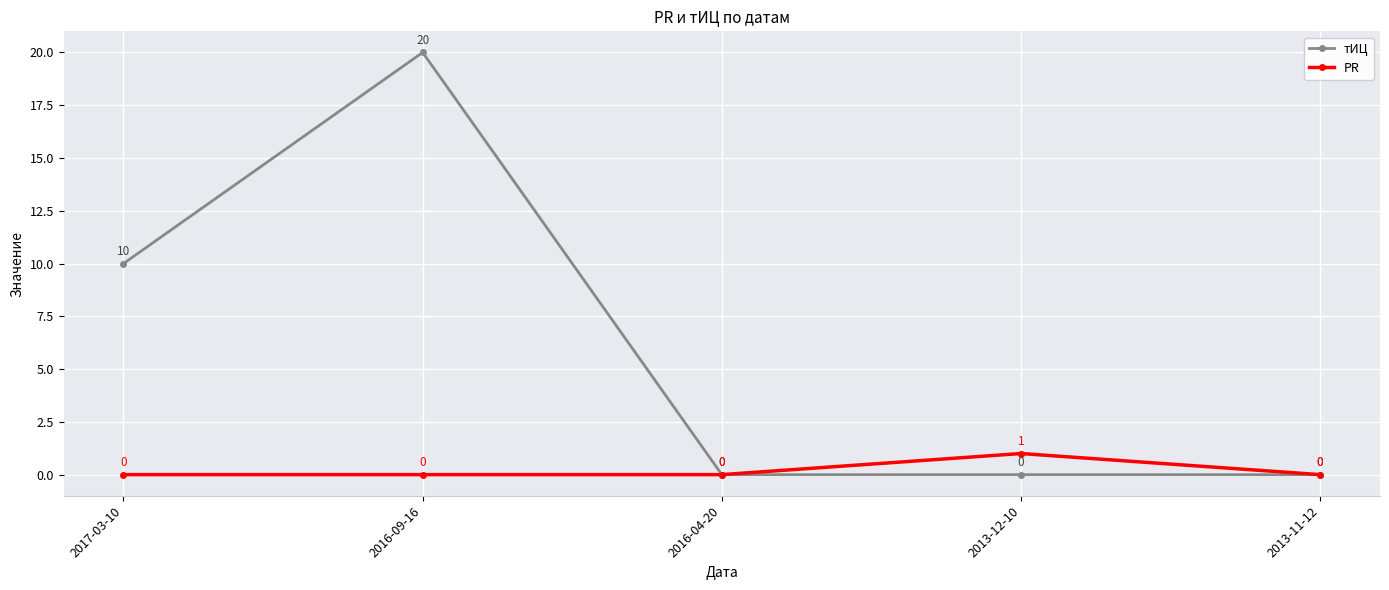

Does the chart display data point markers on the line(s)?

Yes